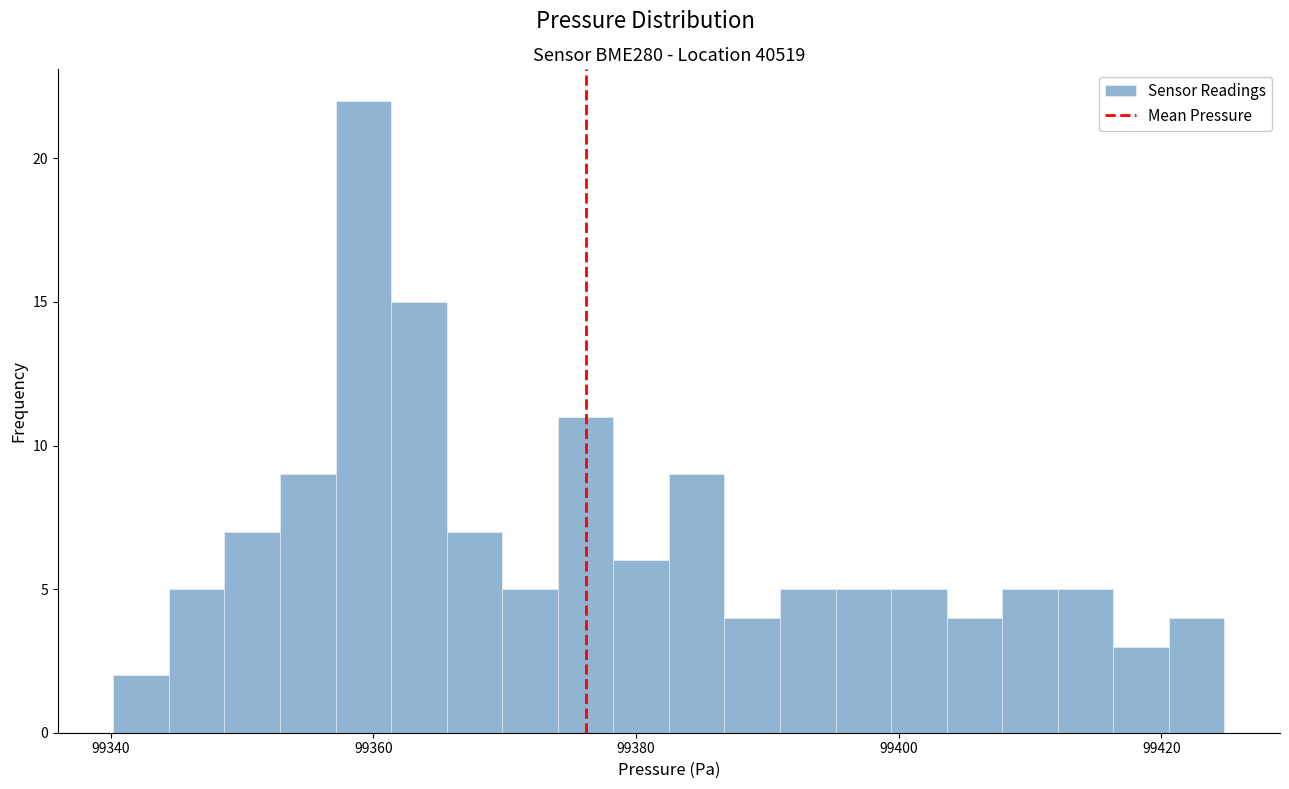

Around what value on the x-axis is the tallest bar? Give the approximate position of its centre, as read against the axis.

99360